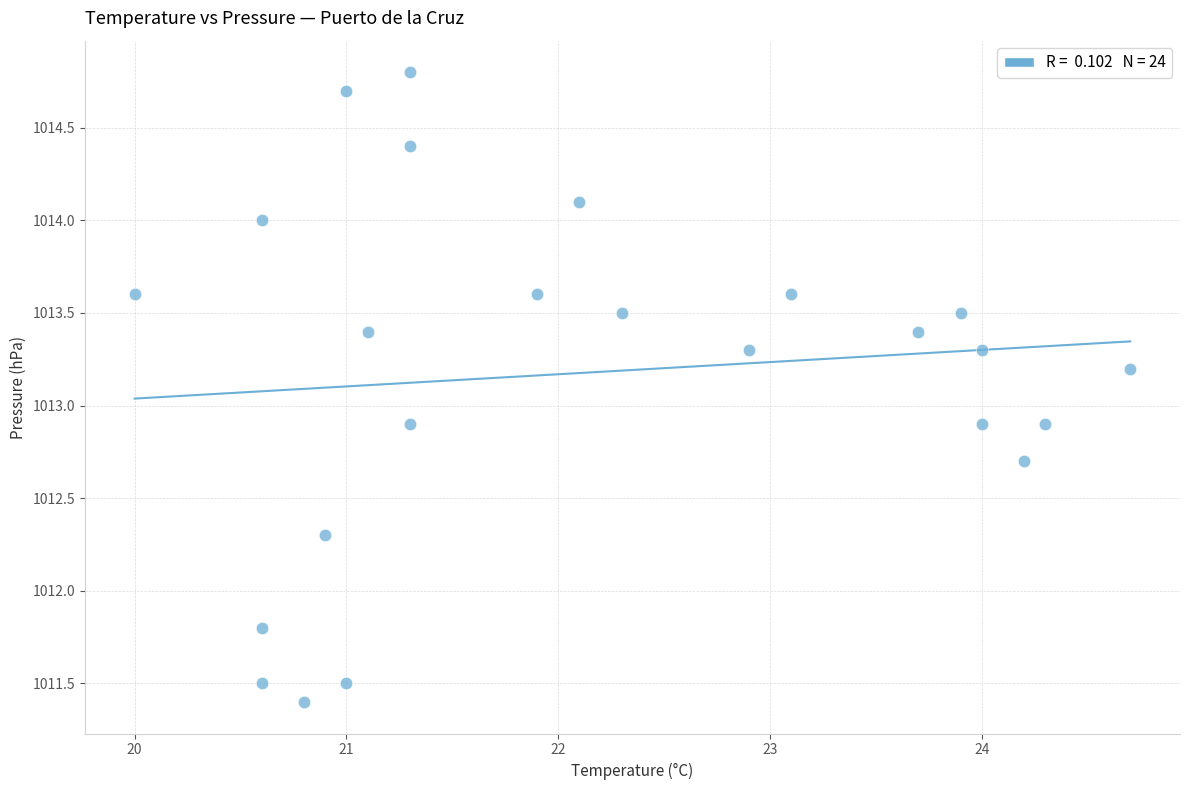

What is the range of X values (max minus min)?

4.7